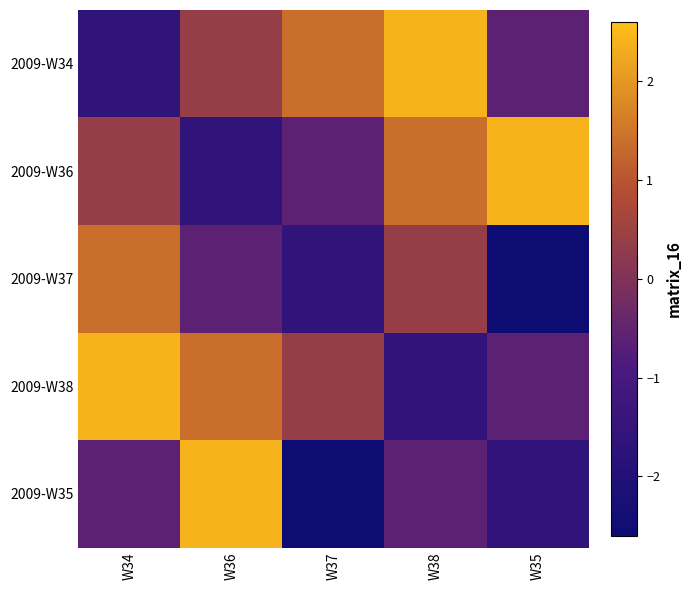

List the series in order of their peak value, highest first.

2009-W34, 2009-W36, 2009-W38, 2009-W35, 2009-W37